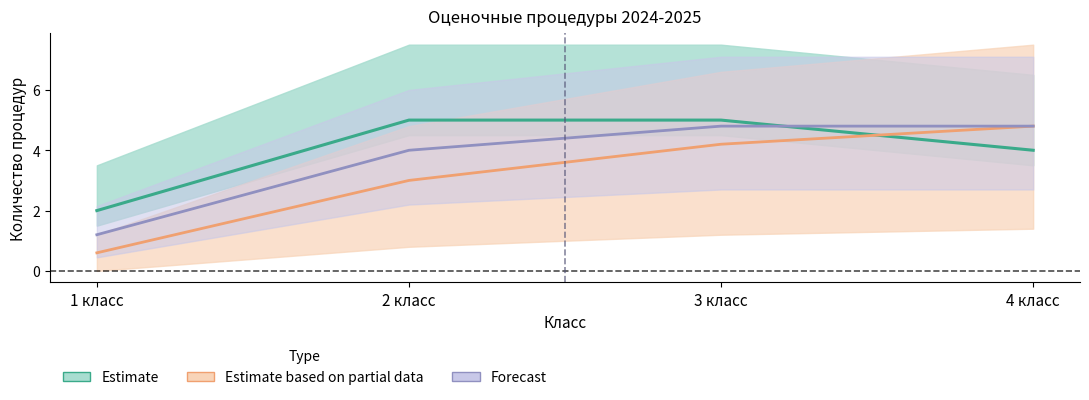

At which label does Всего за год reach its minimum?

1 класс